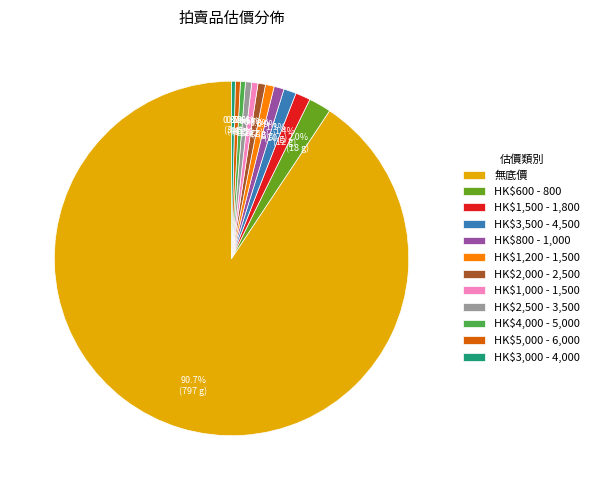

To the nearest percent, what is the combined percentage of HK$1,500 - 1,800 and HK$1,000 - 1,500?

2%